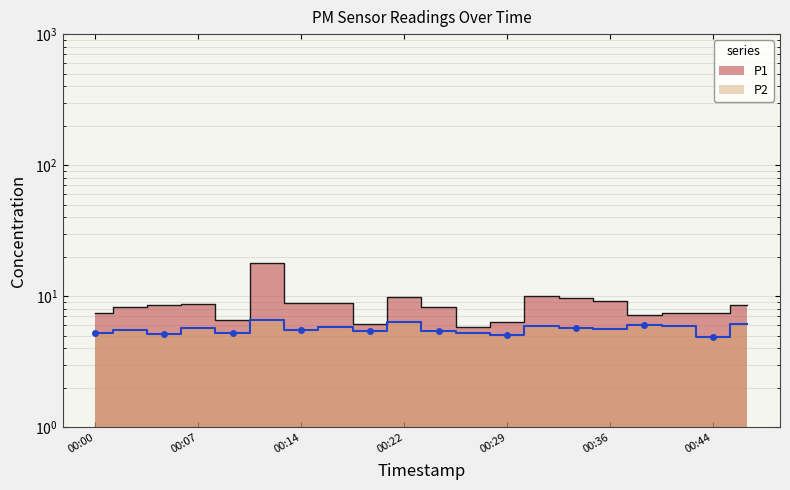

What is the value of the P2 point at the 6th from the left?

6.6